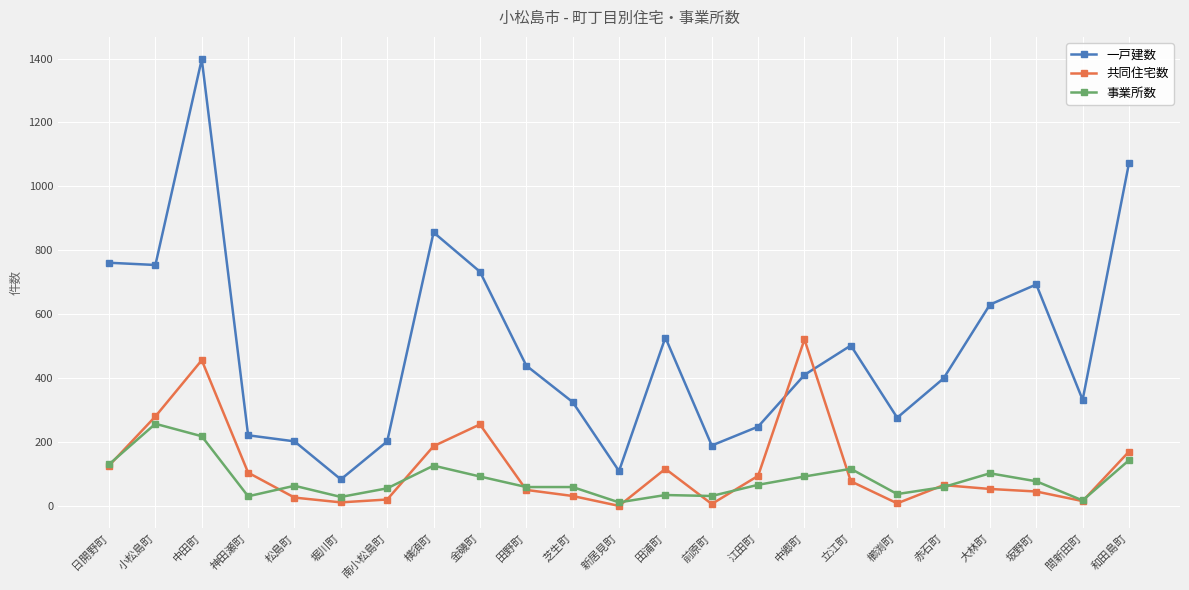

Which label corresponds to the largest value in the chart?

中田町